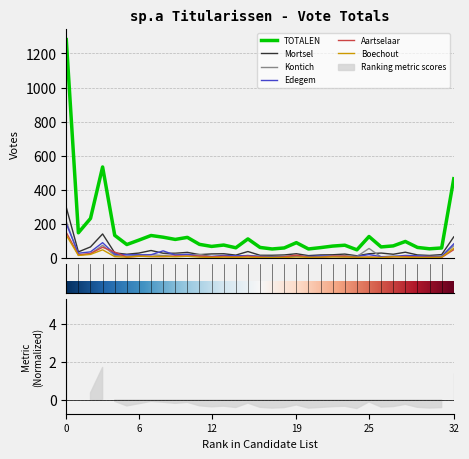

True or false: TOTALEN and Aartselaar intersect in this chart.

False